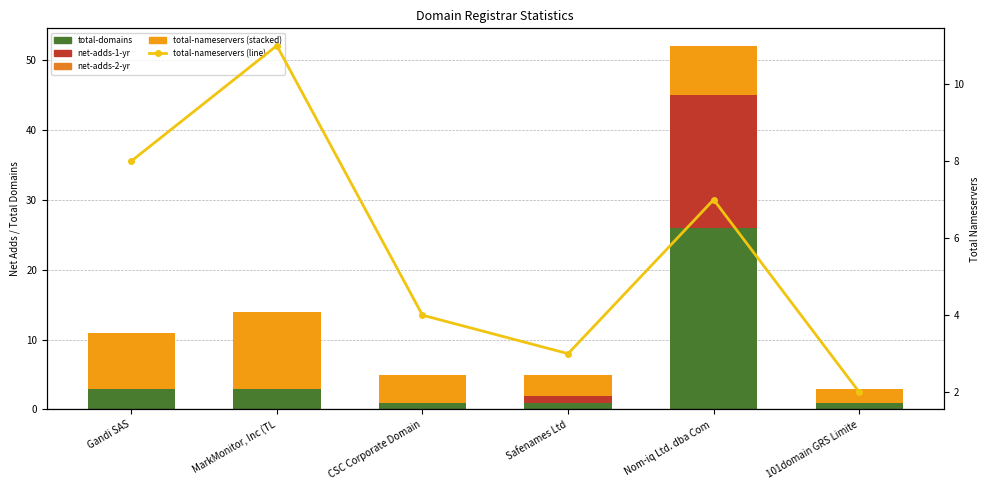

Reading left to right, what are all the values shown in this chart?

total-domains: 3	3	1	1	26	1
net-adds-1-yr: 0	0	0	1	19	0
net-adds-2-yr: 0	0	0	0	0	0
total-nameservers (stacked): 8	11	4	3	7	2
total-nameservers (line): 8	11	4	3	7	2